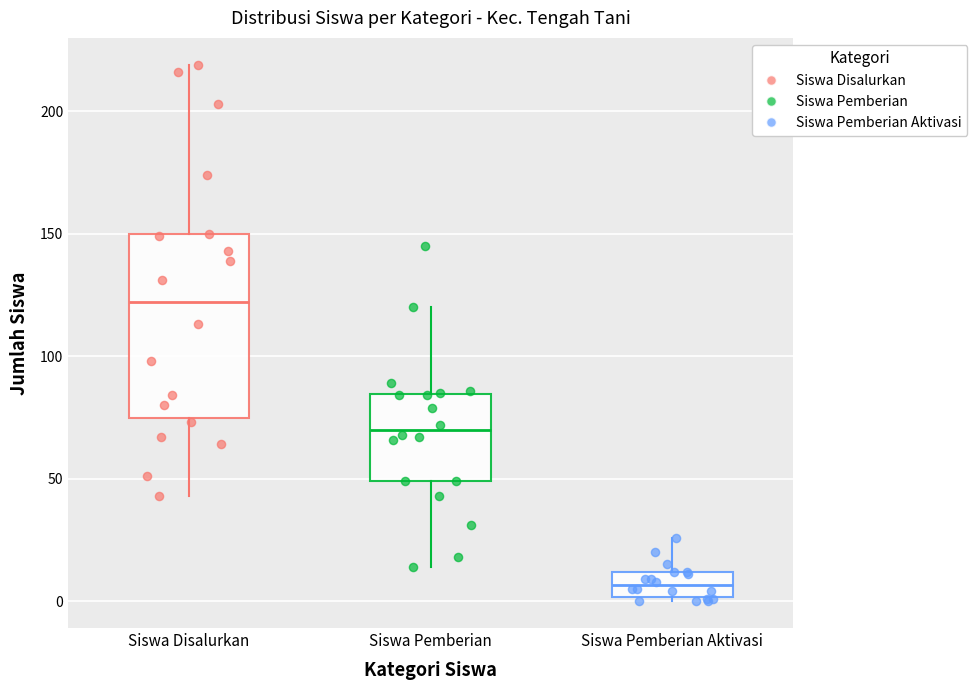

Where is the lower edge of the box for Siswa Pemberian on the y-axis? The values are not printed on the chart, so give them approximately, as read against the axis.

50